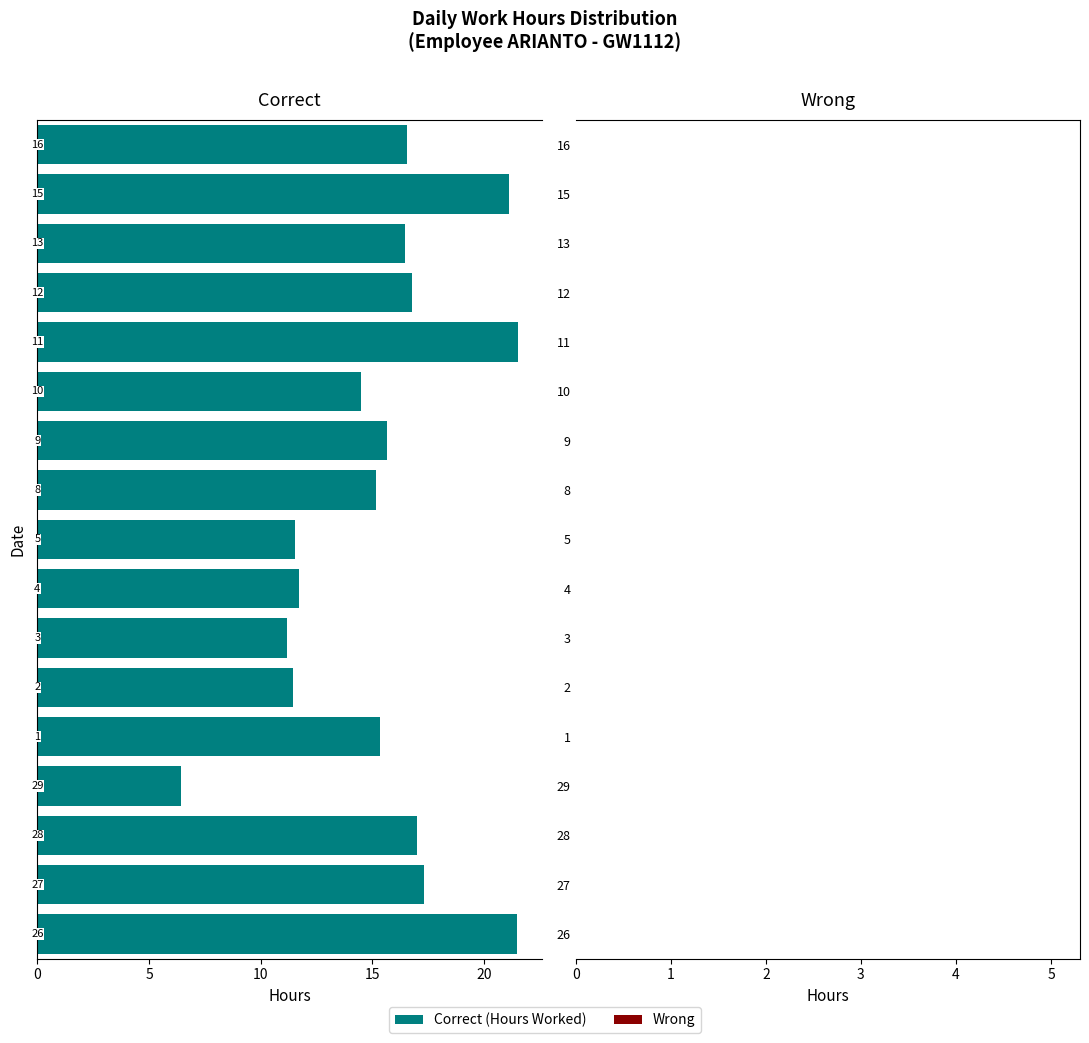

What is the difference between the second highest and second lowest values?

10.3